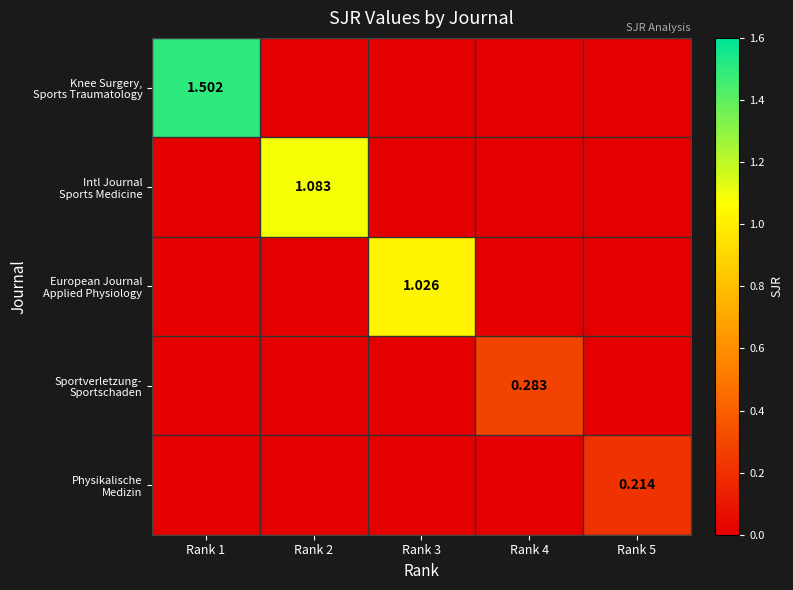

Between Rank 1 and Rank 3, which is larger?

Rank 1